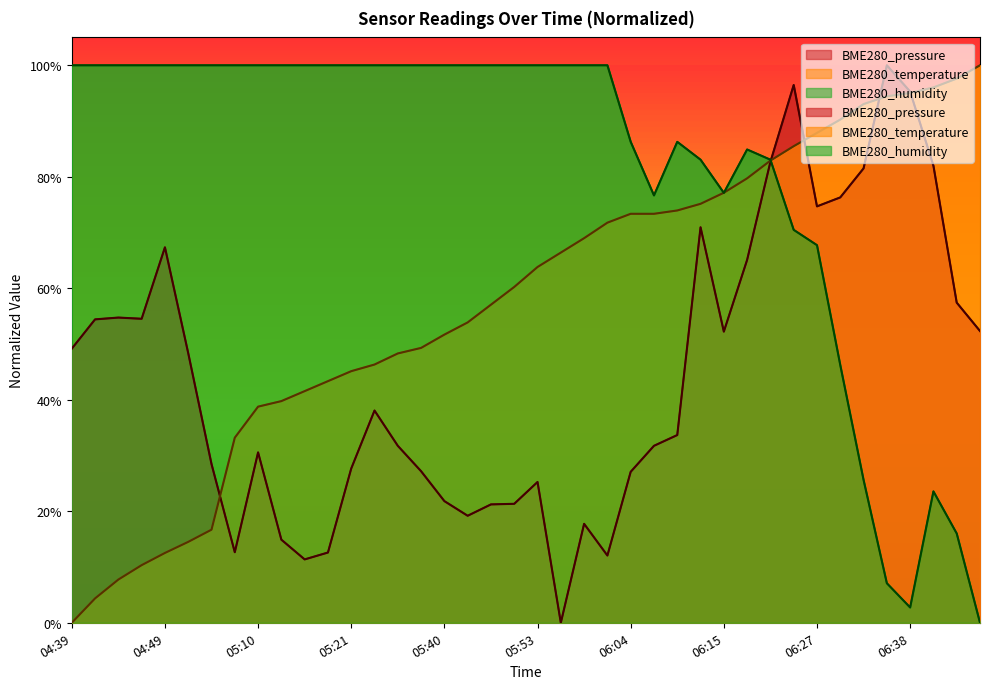

At which label is BME280_humidity closest to 0?

06:46